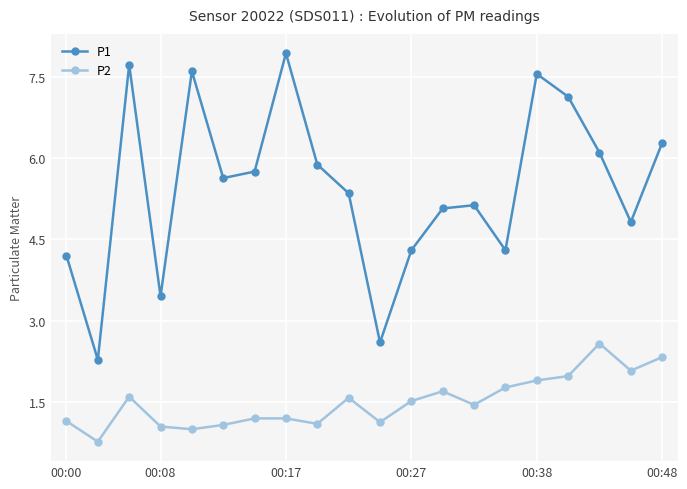

Does the chart display data point markers on the line(s)?

Yes